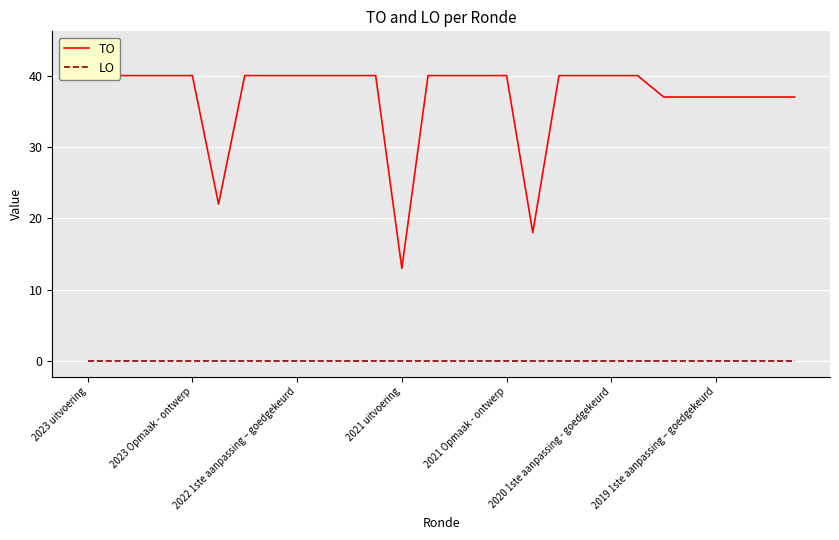

In TO, how many points are lower than both neighbors (excluding endpoints)?

3